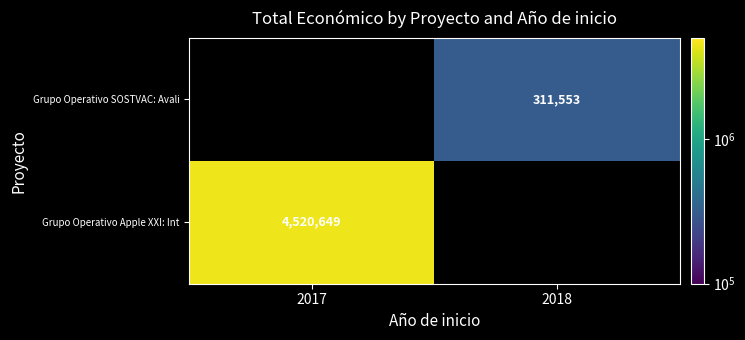

True or false: Grupo Operativo SOSTVAC: Avali has a value of 311553 at 2018.

True